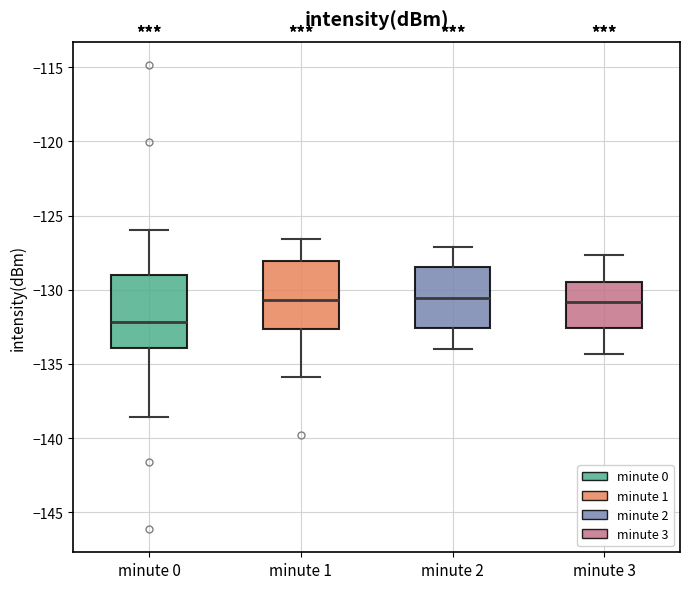

Reading left to right, transcribe this box plot: for each box, give where its median line is, the range the box spans, and where its two whiskers end, as read against the y-axis. The values are not printed on the chart, so give them approximately, as read against the axis.

minute 0: median -132.0, box -134.0 to -129.0, whiskers -138.5 to -126.0
minute 1: median -130.5, box -132.5 to -128.0, whiskers -136.0 to -126.5
minute 2: median -130.5, box -132.5 to -128.5, whiskers -134.0 to -127.0
minute 3: median -131.0, box -132.5 to -129.5, whiskers -134.5 to -127.5